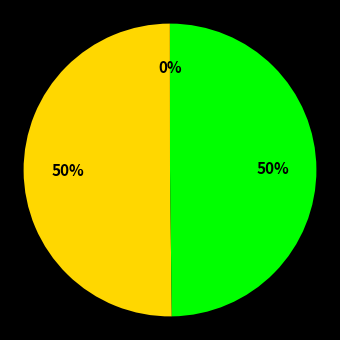

To the nearest percent, what is the average slice percentage?

33%